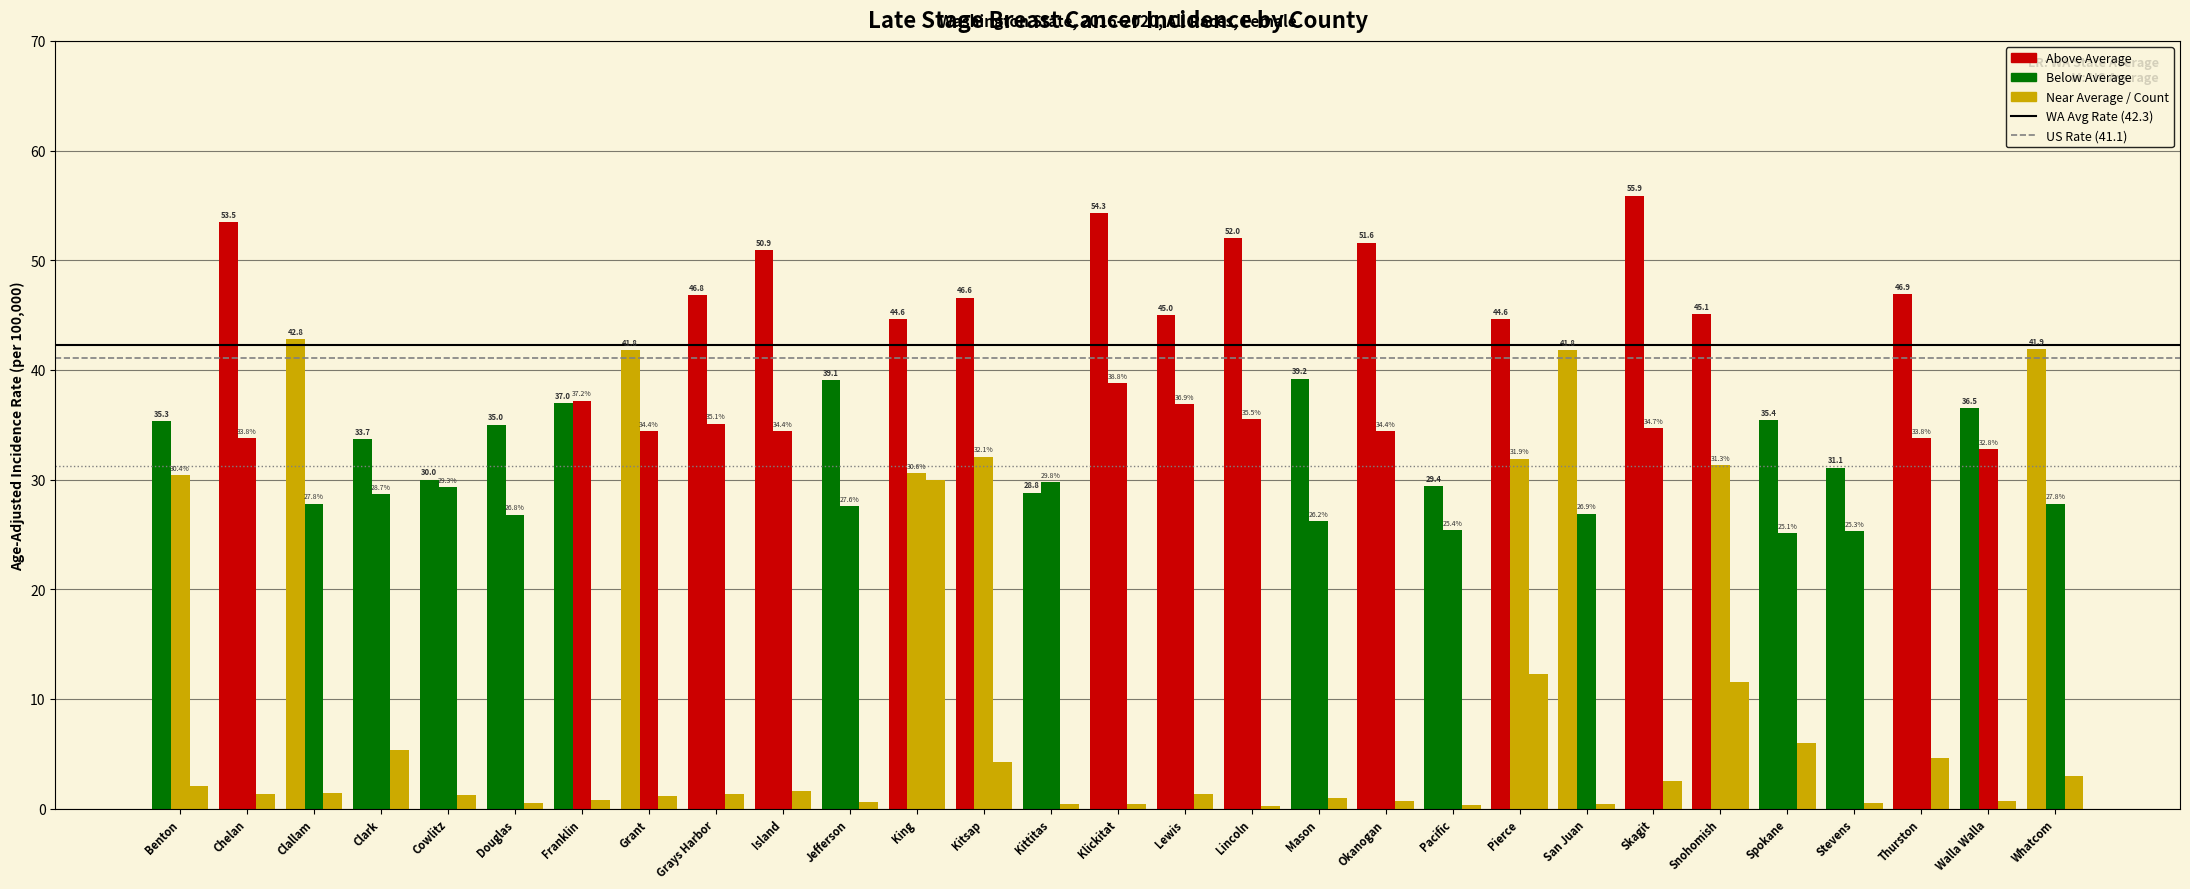

How many distinct data groups are displayed?

3